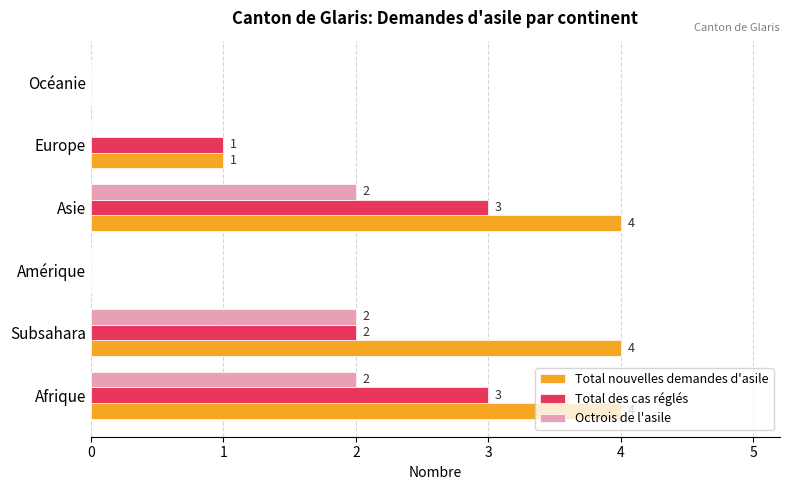

What is the maximum value for Octrois de l'asile?

2